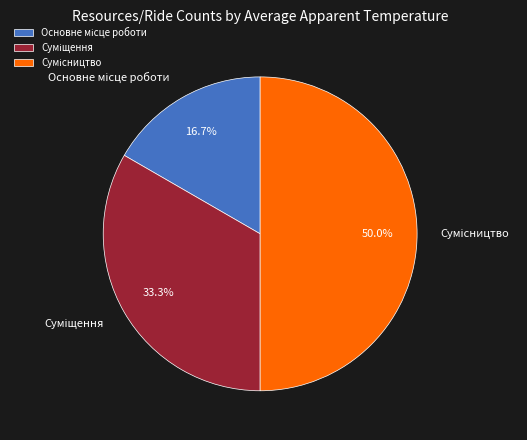

Count the number of slices in the pie.

3